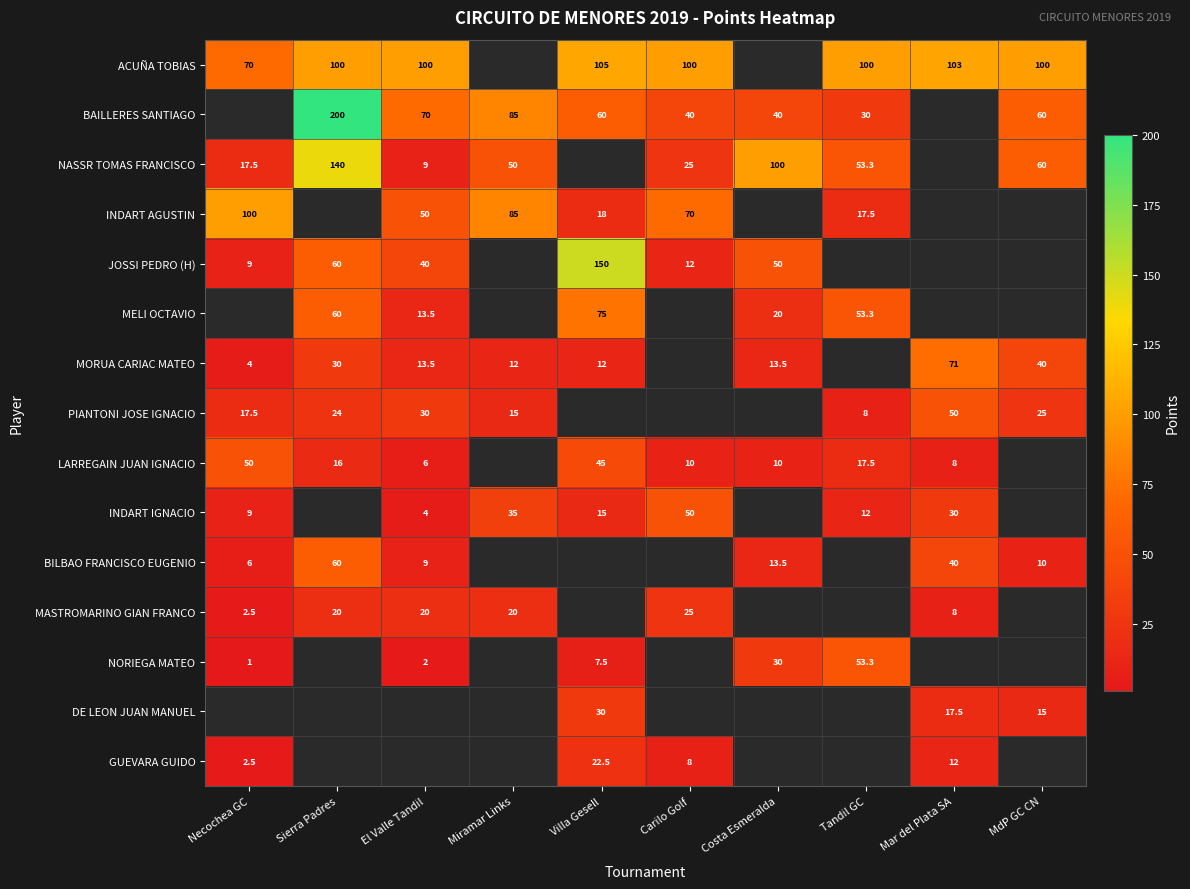

What is the difference between the LARREGAIN JUAN IGNACIO values at Mar del Plata SA and Sierra Padres?

8.0